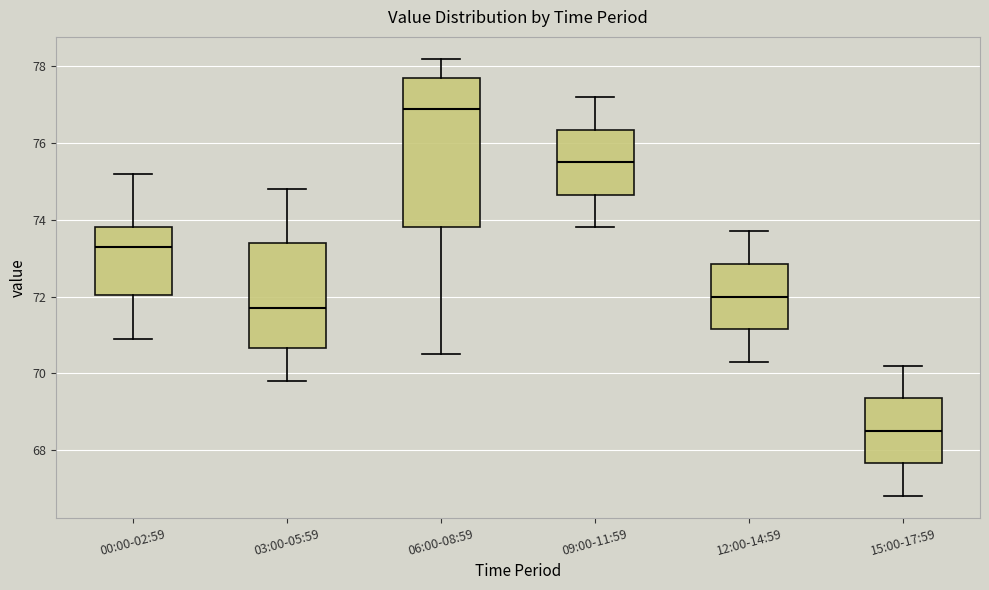

Reading left to right, transcribe this box plot: for each box, give where its median line is, the range the box spans, and where its two whiskers end, as read against the y-axis. The values are not printed on the chart, so give them approximately, as read against the axis.

00:00-02:59: median 73.4, box 72.0 to 73.8, whiskers 71.0 to 75.2
03:00-05:59: median 71.8, box 70.6 to 73.4, whiskers 69.8 to 74.8
06:00-08:59: median 77.0, box 73.8 to 77.8, whiskers 70.6 to 78.2
09:00-11:59: median 75.6, box 74.6 to 76.4, whiskers 73.8 to 77.2
12:00-14:59: median 72.0, box 71.2 to 72.8, whiskers 70.4 to 73.8
15:00-17:59: median 68.6, box 67.6 to 69.4, whiskers 66.8 to 70.2